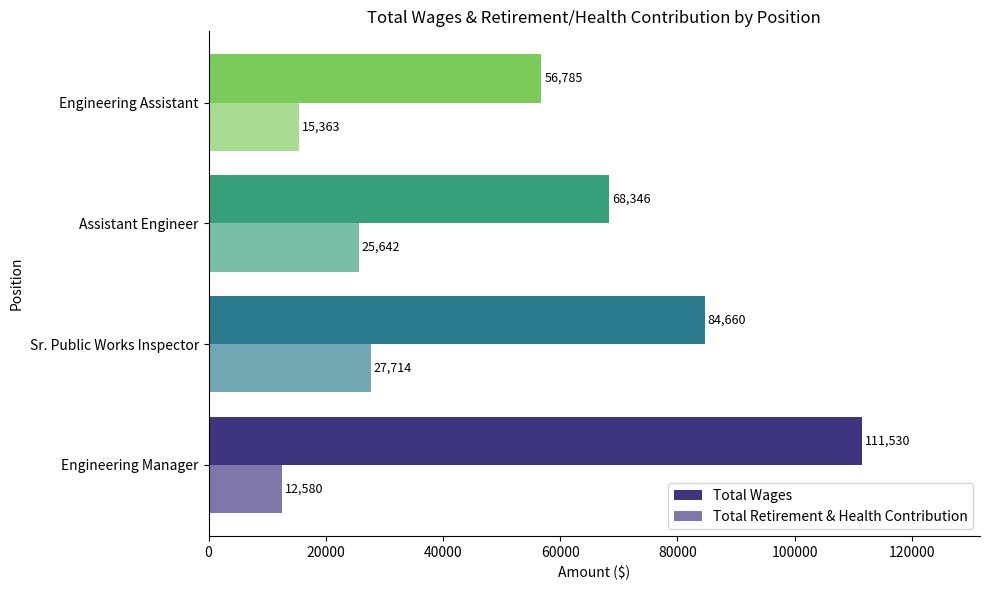

How many Total Wages values are between 68346 and 111530?

3